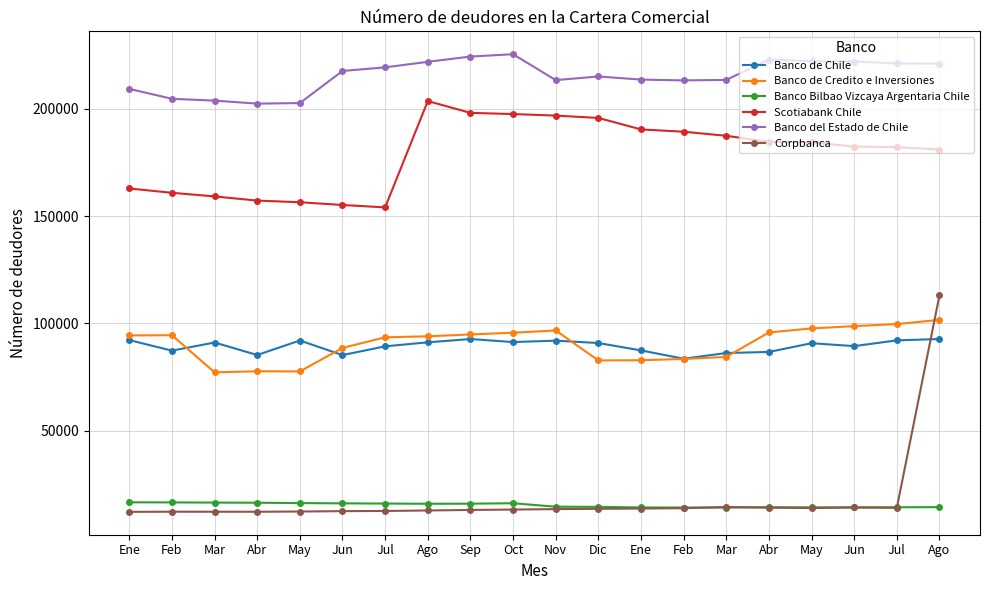

True or false: Corpbanca has a value of 13776 at Dic.

True